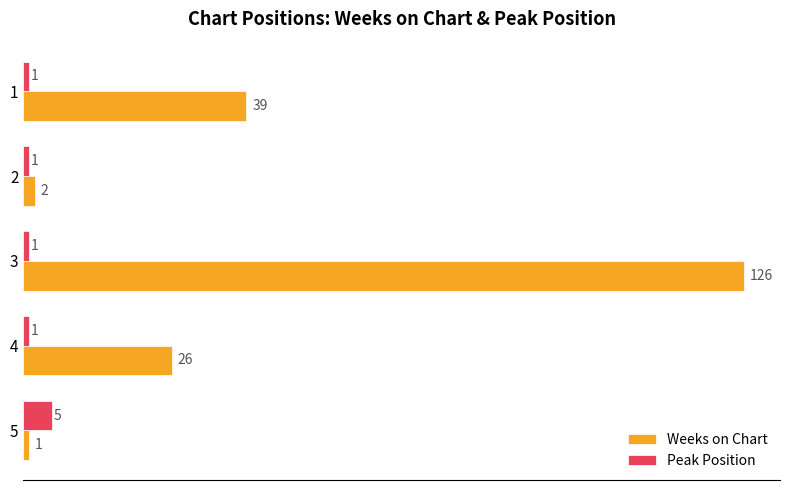

What is the sum of all Weeks on Chart values?

194